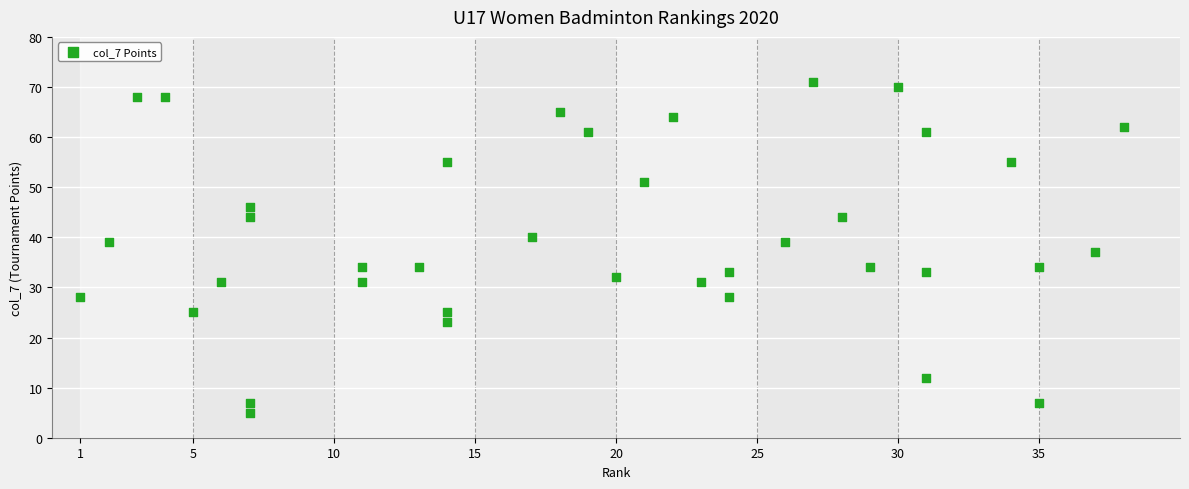

What is the range of Y values (max minus min)?

66